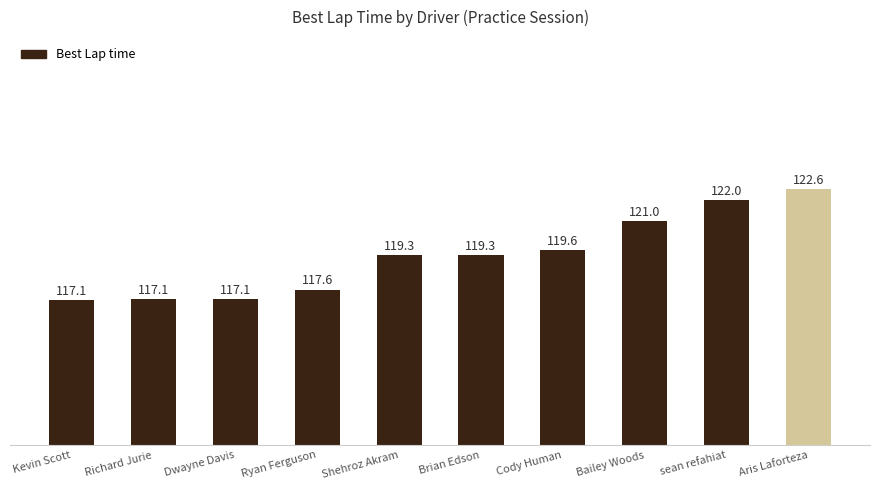

How many data points are above 119?

6